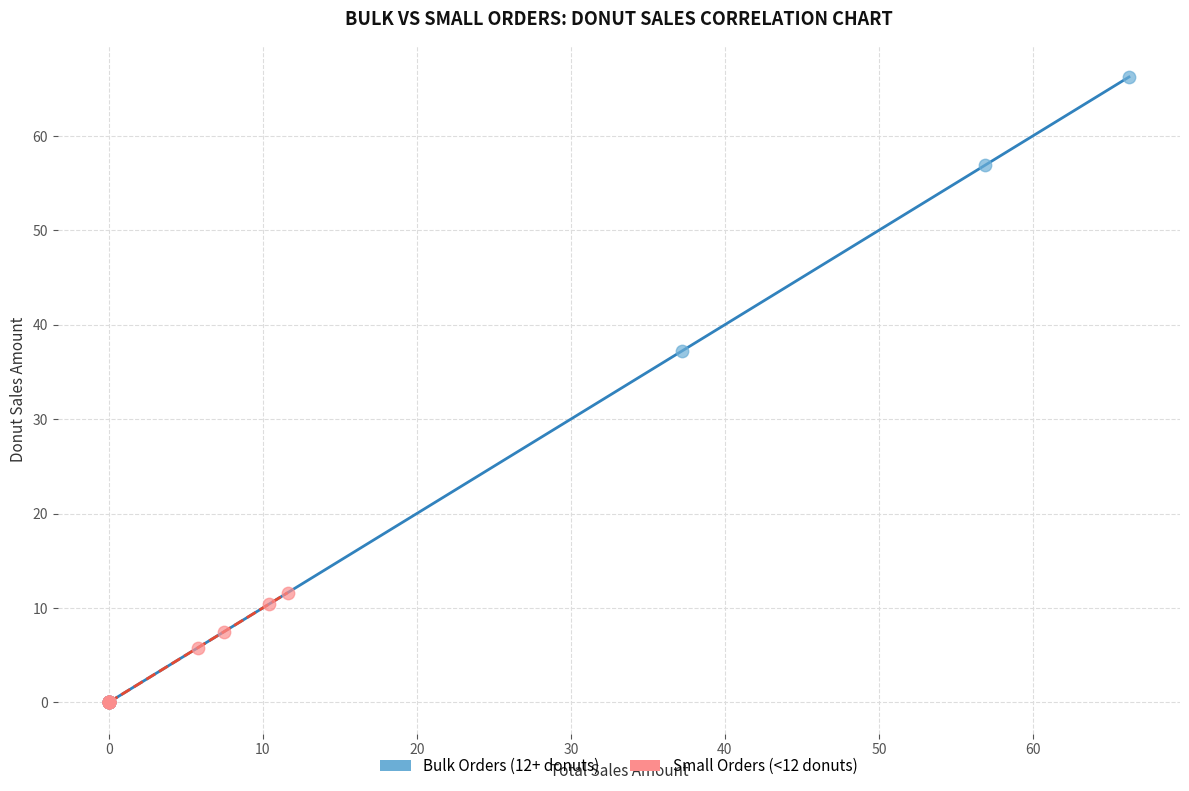

Which series reaches the maximum Y coordinate?

Bulk Orders (12+ donuts)